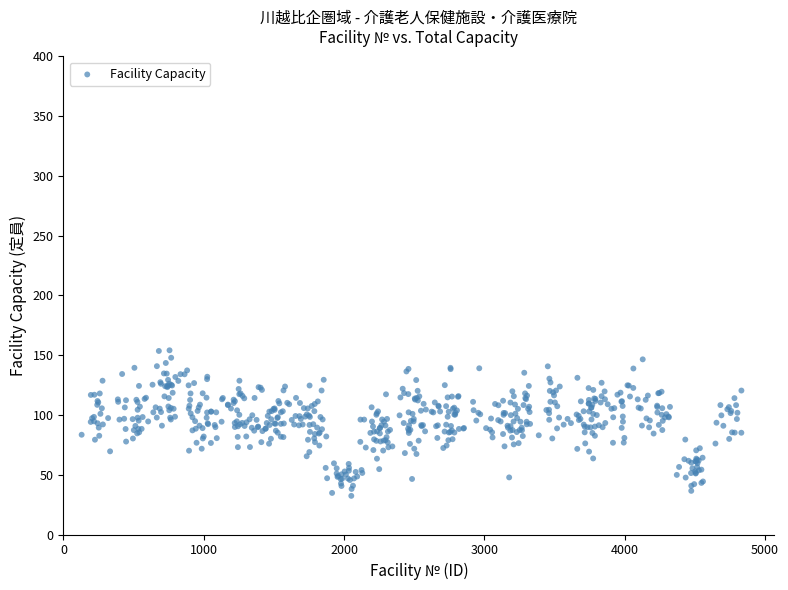

What is the range of Y values (max minus min)?

121.8